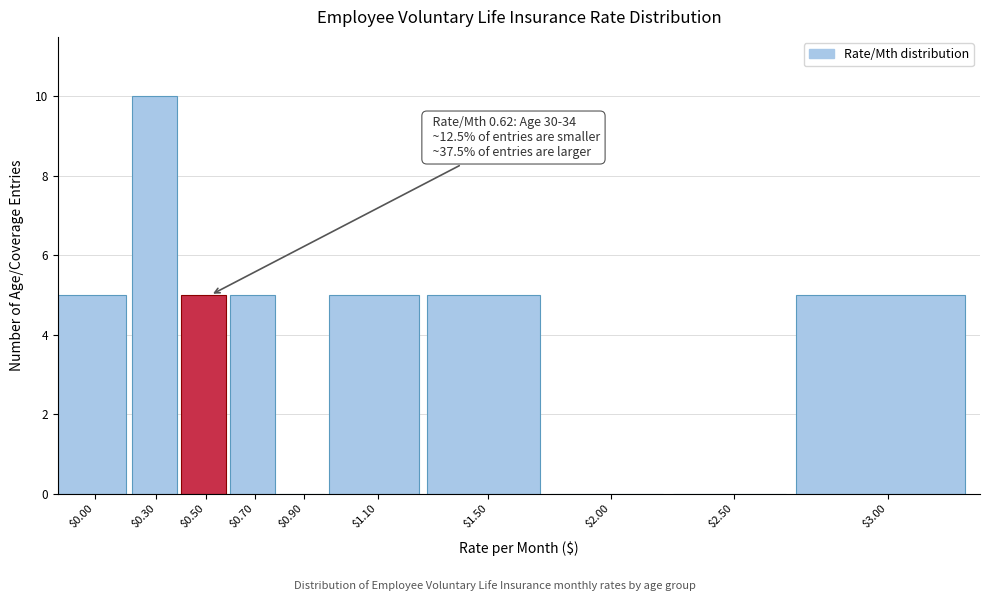

What is the greatest value displayed?

10